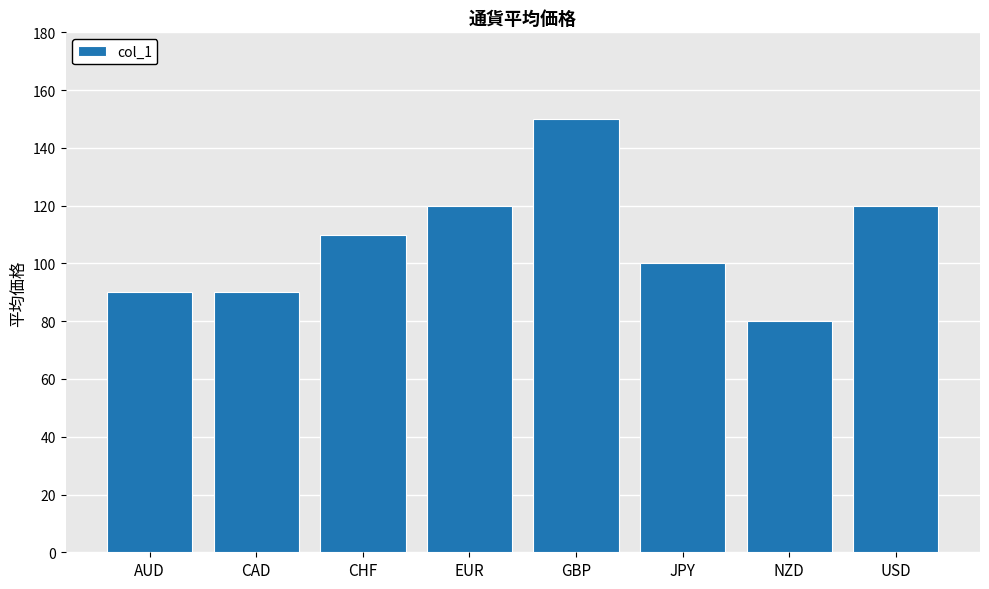

Reading left to right, list all the values displayed in this chart.

90	90	110	120	150	100	80	120